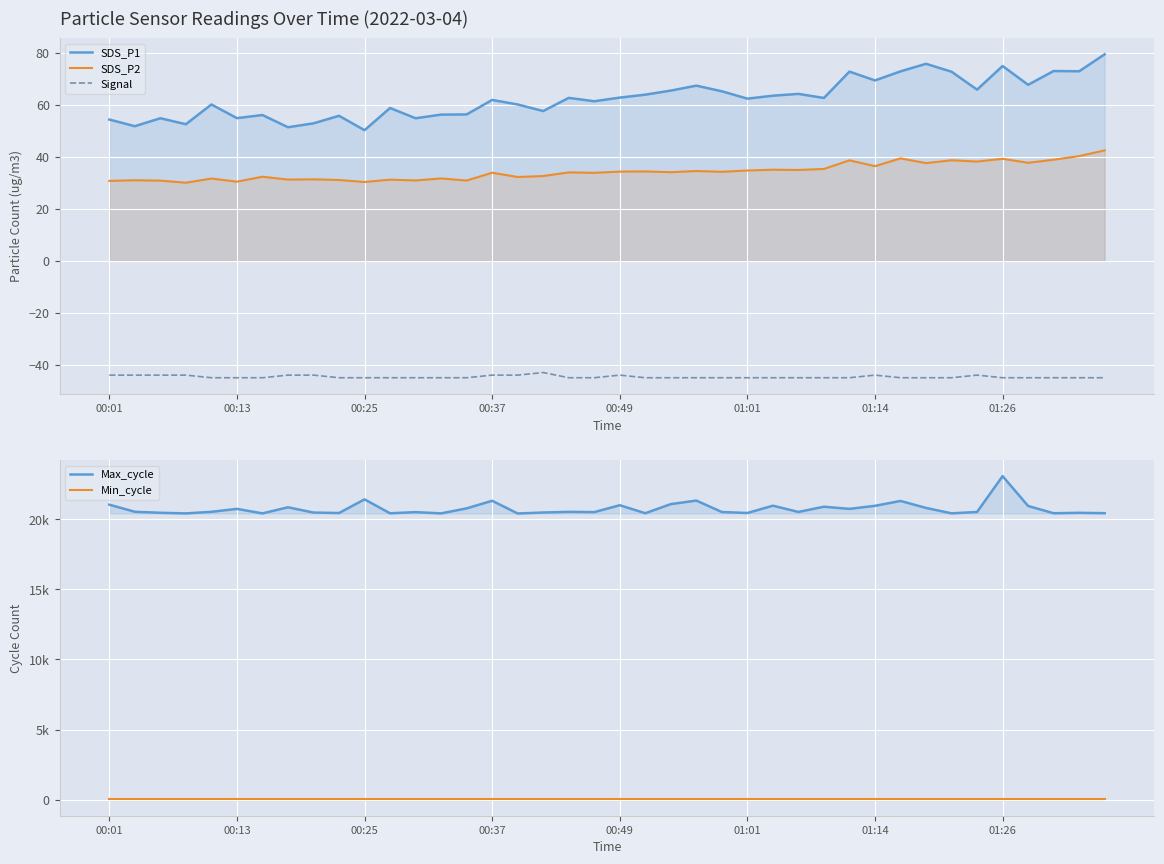

Between 14 and 18, which is larger?

18